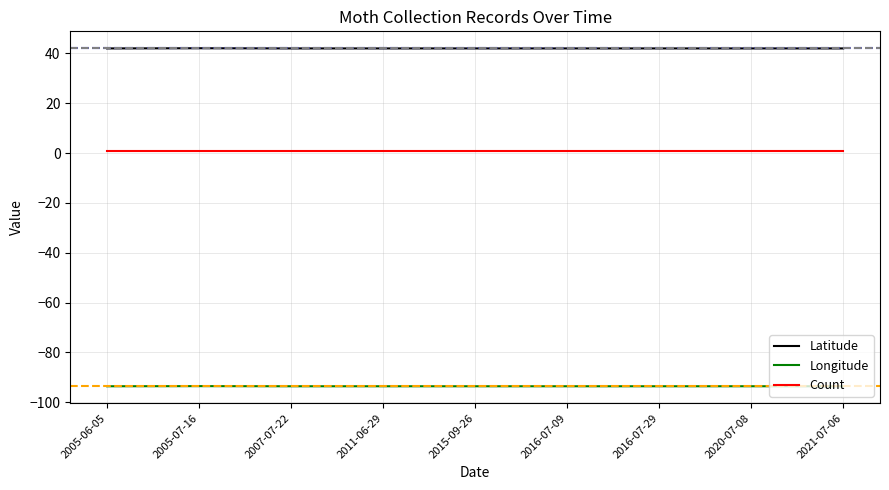

Rank the series by their maximum value, from highest to lowest.

Latitude, Count, Longitude